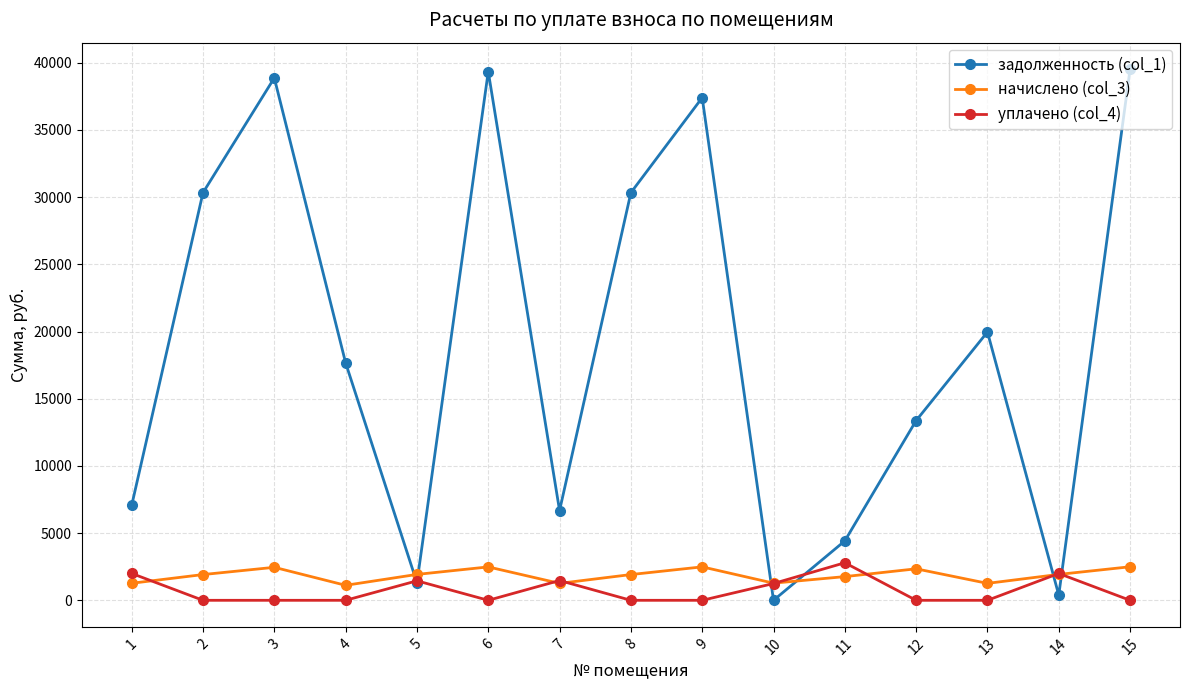

The value of уплачено (col_4) at 12 is 0.0. True or false?

True